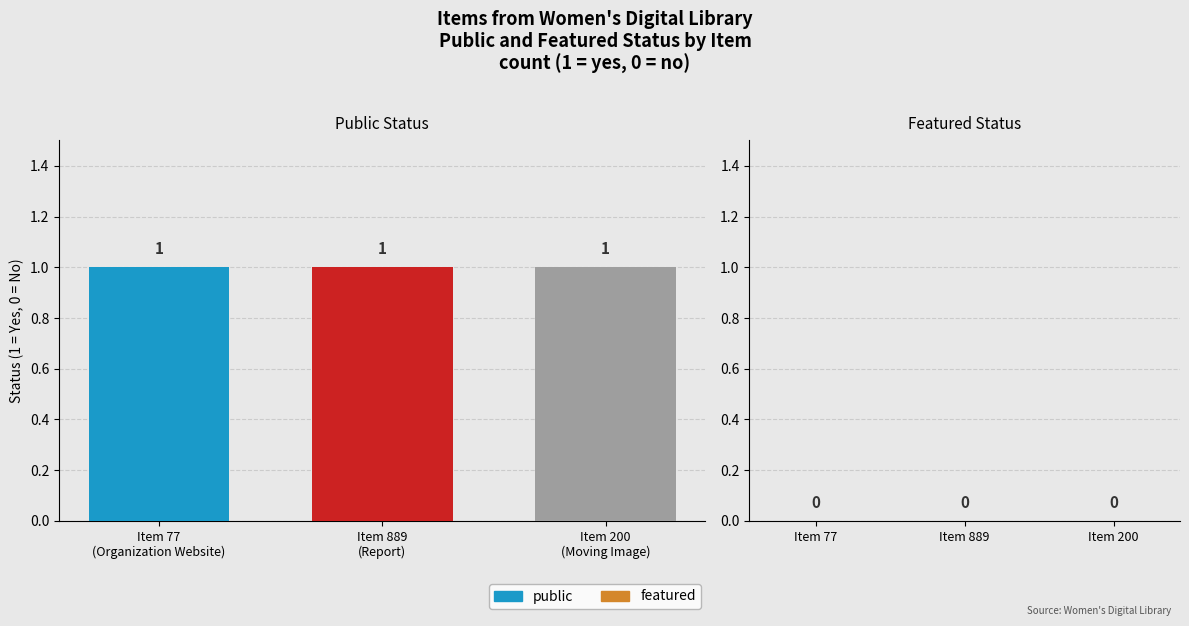

How many distinct data groups are displayed?

2